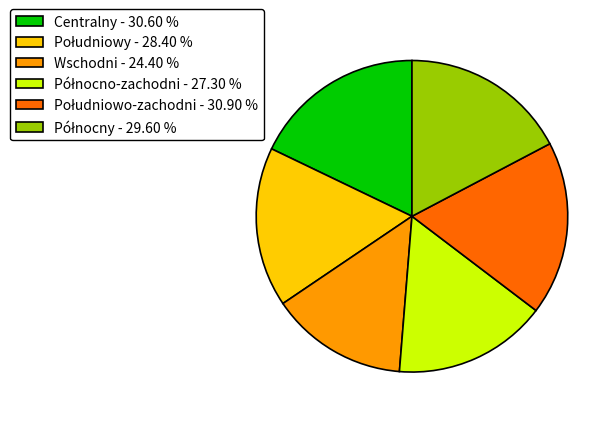

Does Wschodni - 24.40 % represent more than half of the total?

No